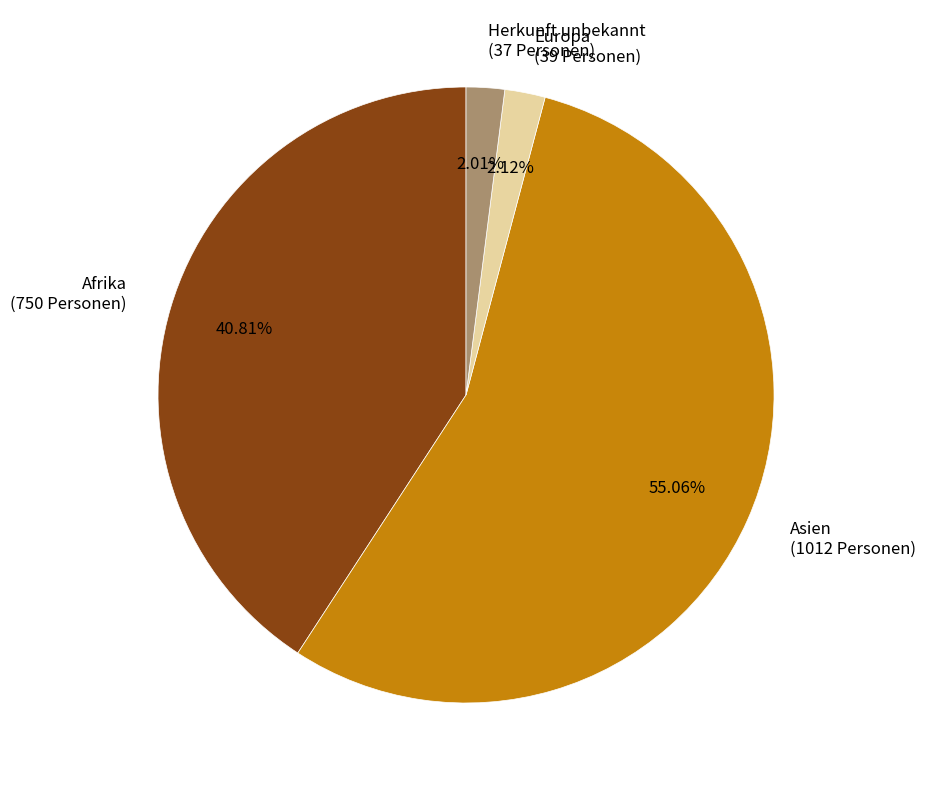

Which category accounts for the majority?

Asien